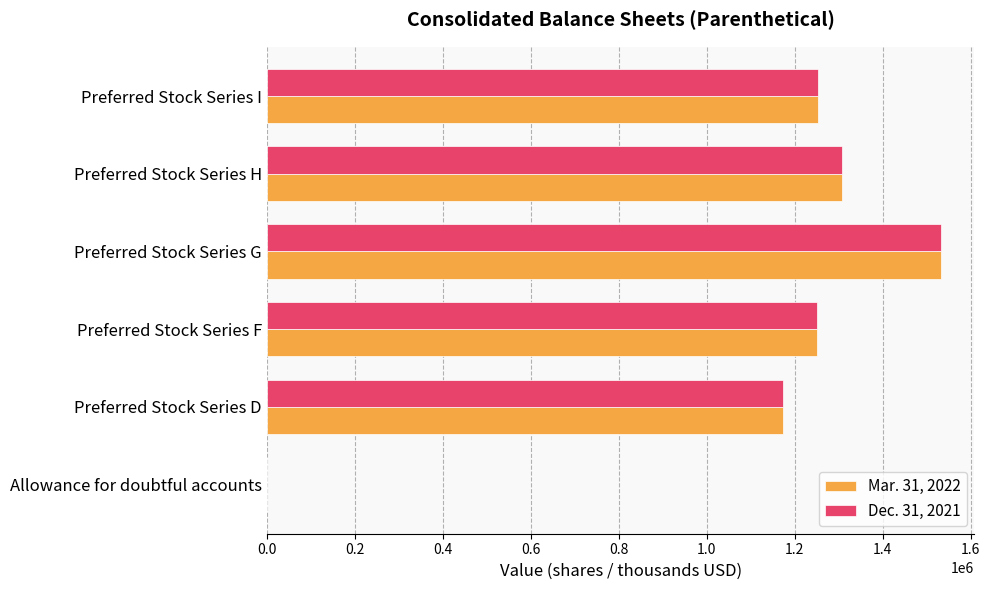

Count the number of categories in the chart.

6